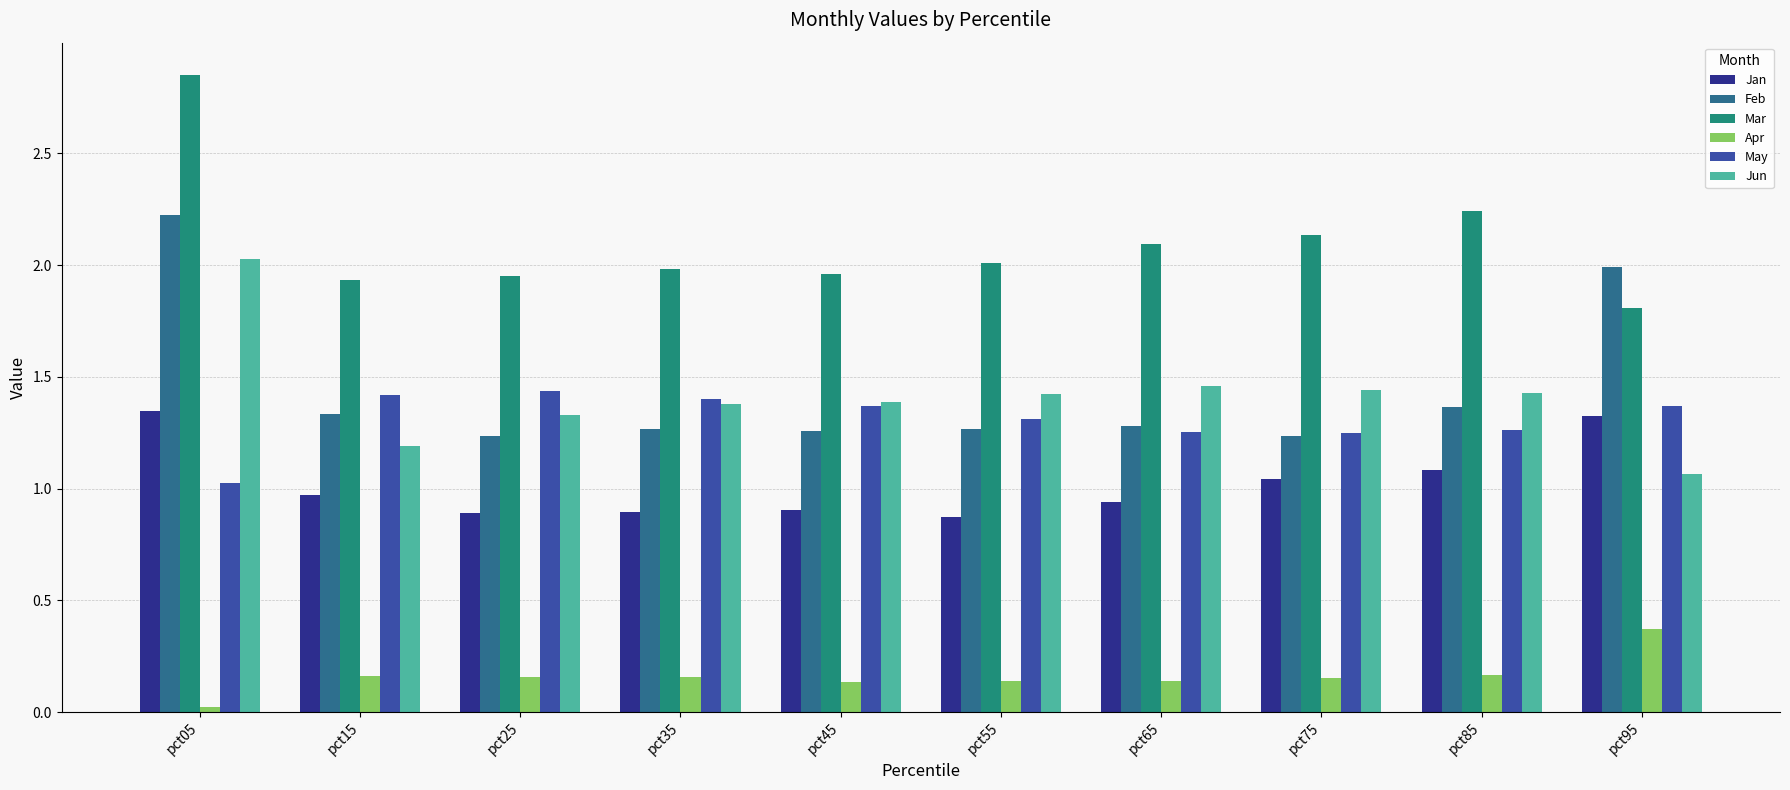

At pct95, list the series in order from largest to smallest.

Feb, Mar, May, Jan, Jun, Apr